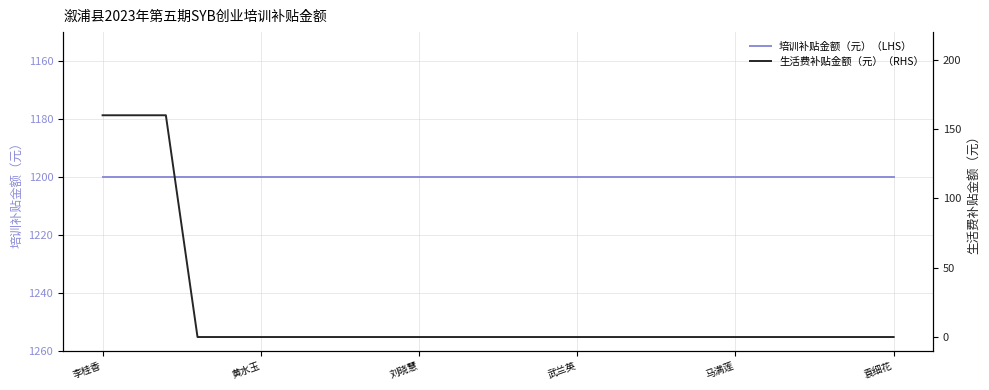

True or false: 培训补贴金额（元）（LHS） and 生活费补贴金额（元）（RHS） cross at least once.

False